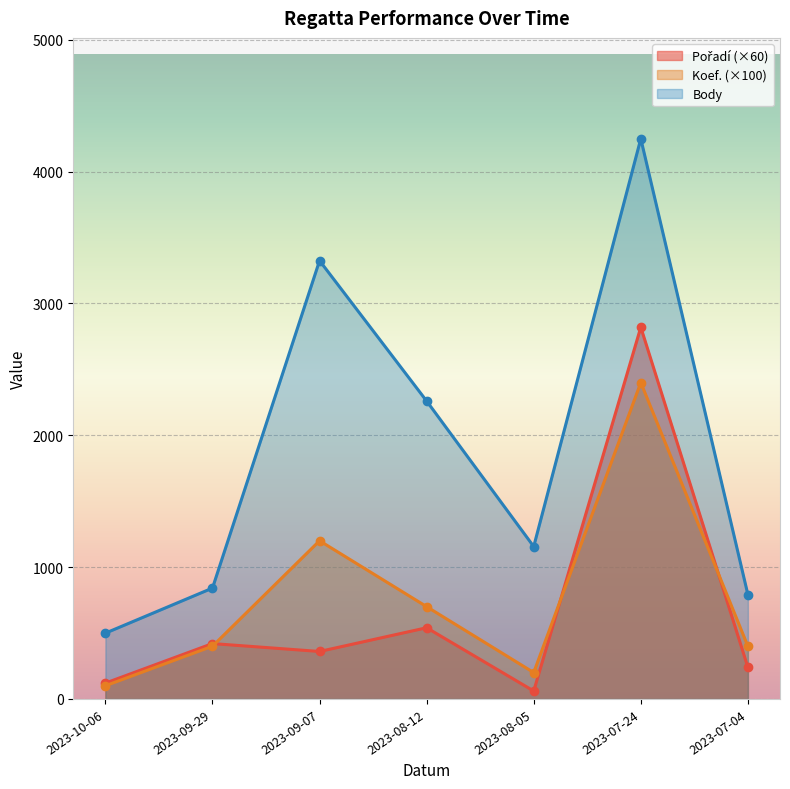

What position from the left is 2023-09-29?

2